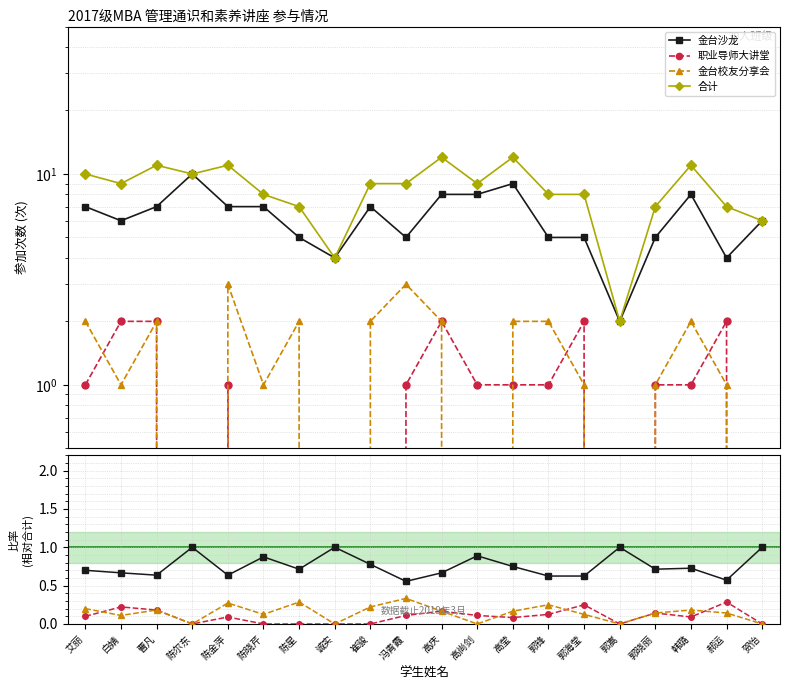

The value of 合计 at 白婧 is 3.3. True or false?

False